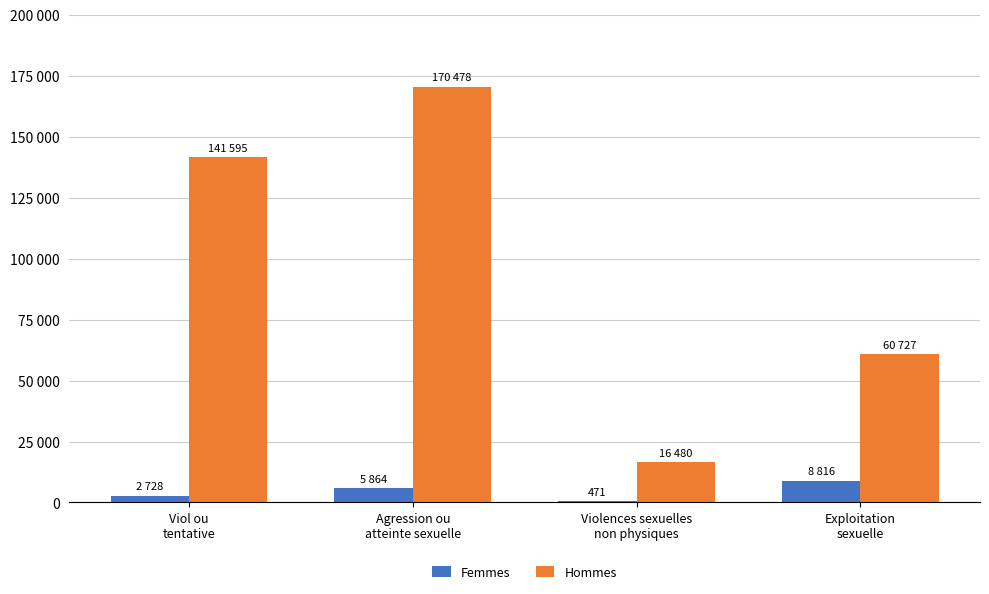

The Femmes series shows 149 at Violences sexuelles
non physiques. True or false?

False